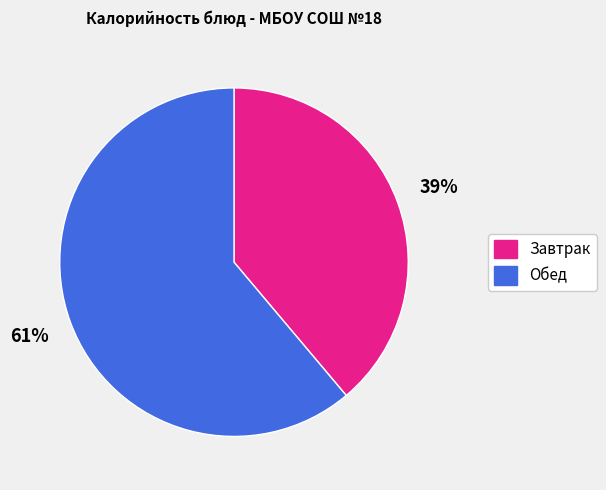

Is there a majority slice in this chart?

Yes